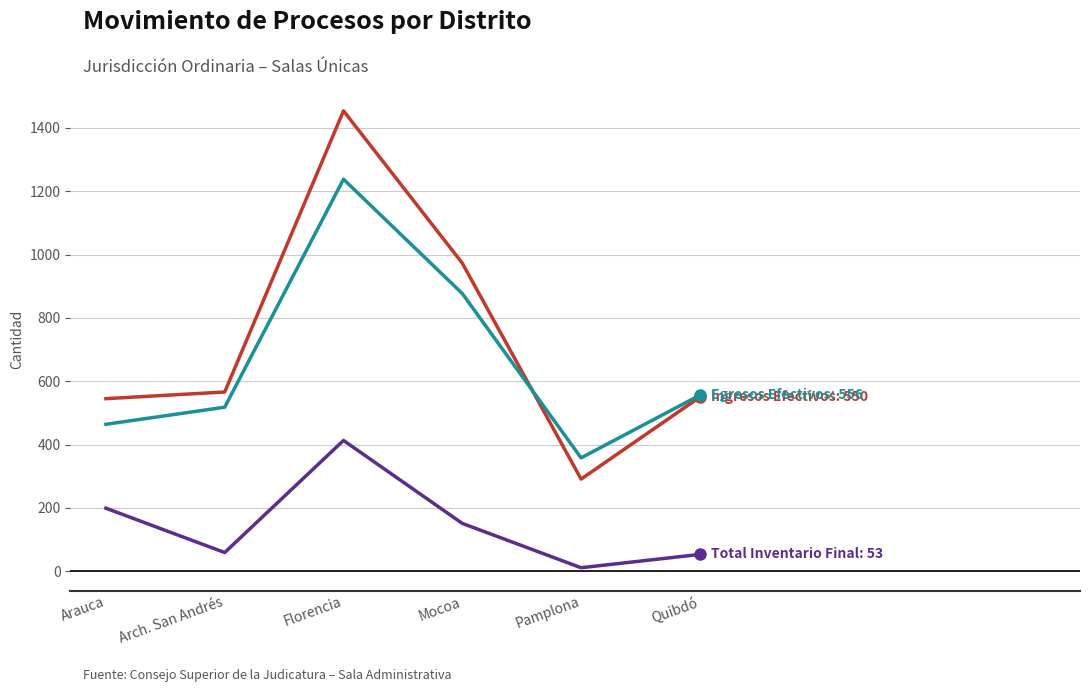

What is the spread (max minus min) of values at Arch. San Andrés?

507